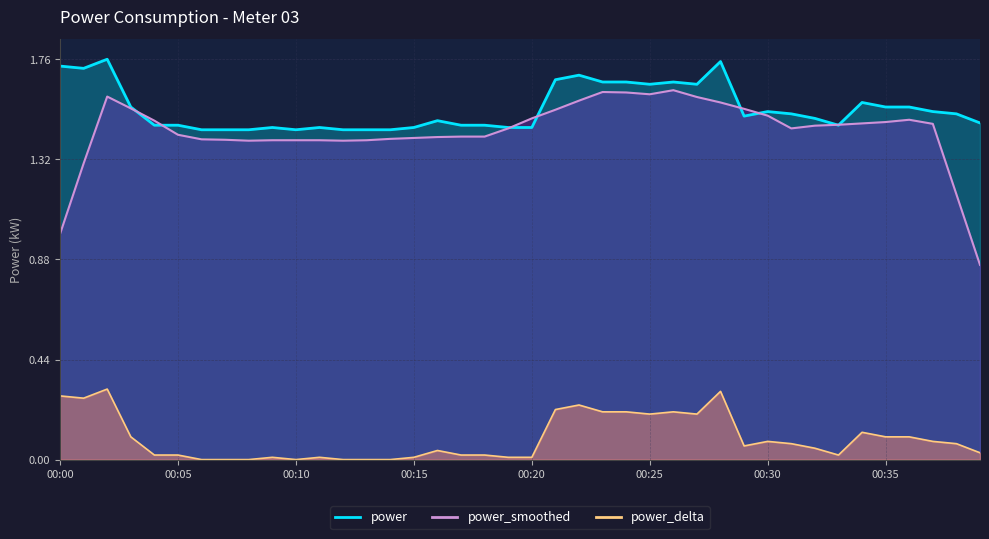

What is the difference between the maximum and minimum values?

0.3